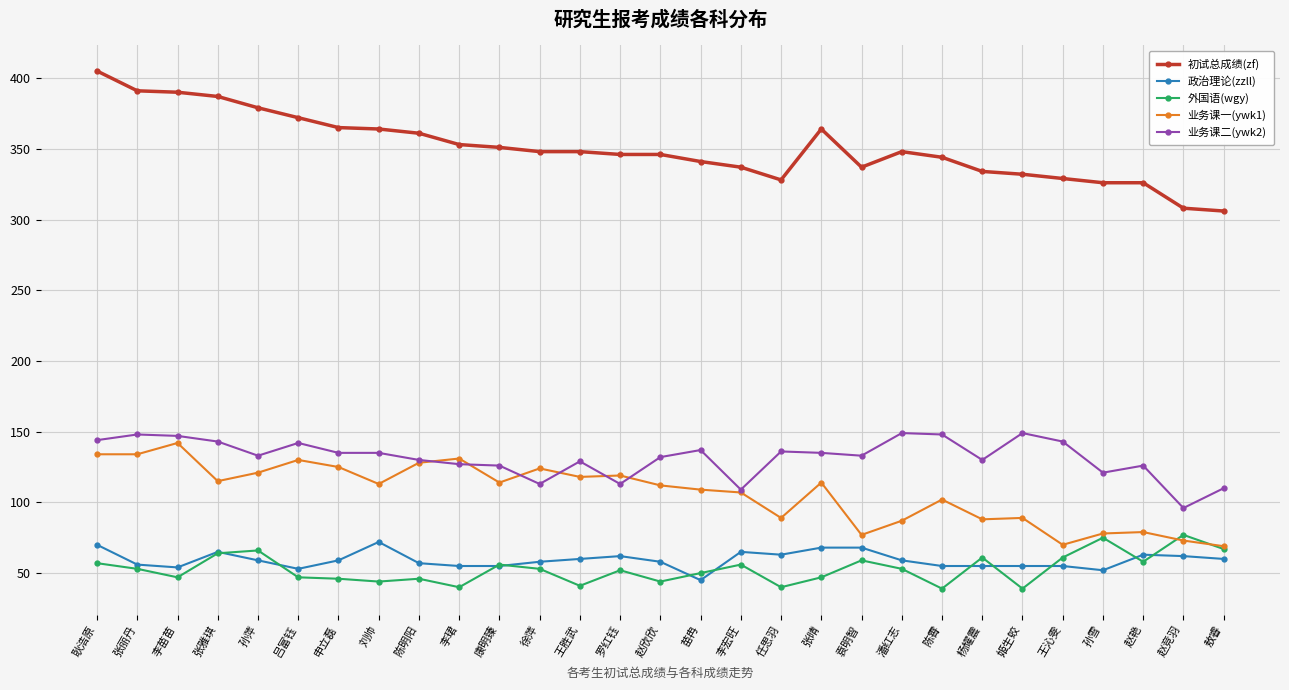

Count the number of categories in the chart.

29